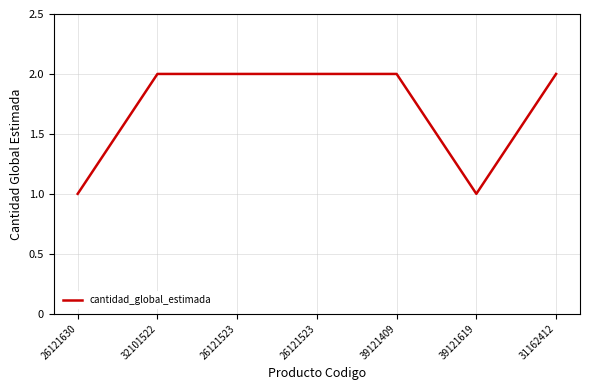

Does the chart have visible grid lines?

Yes